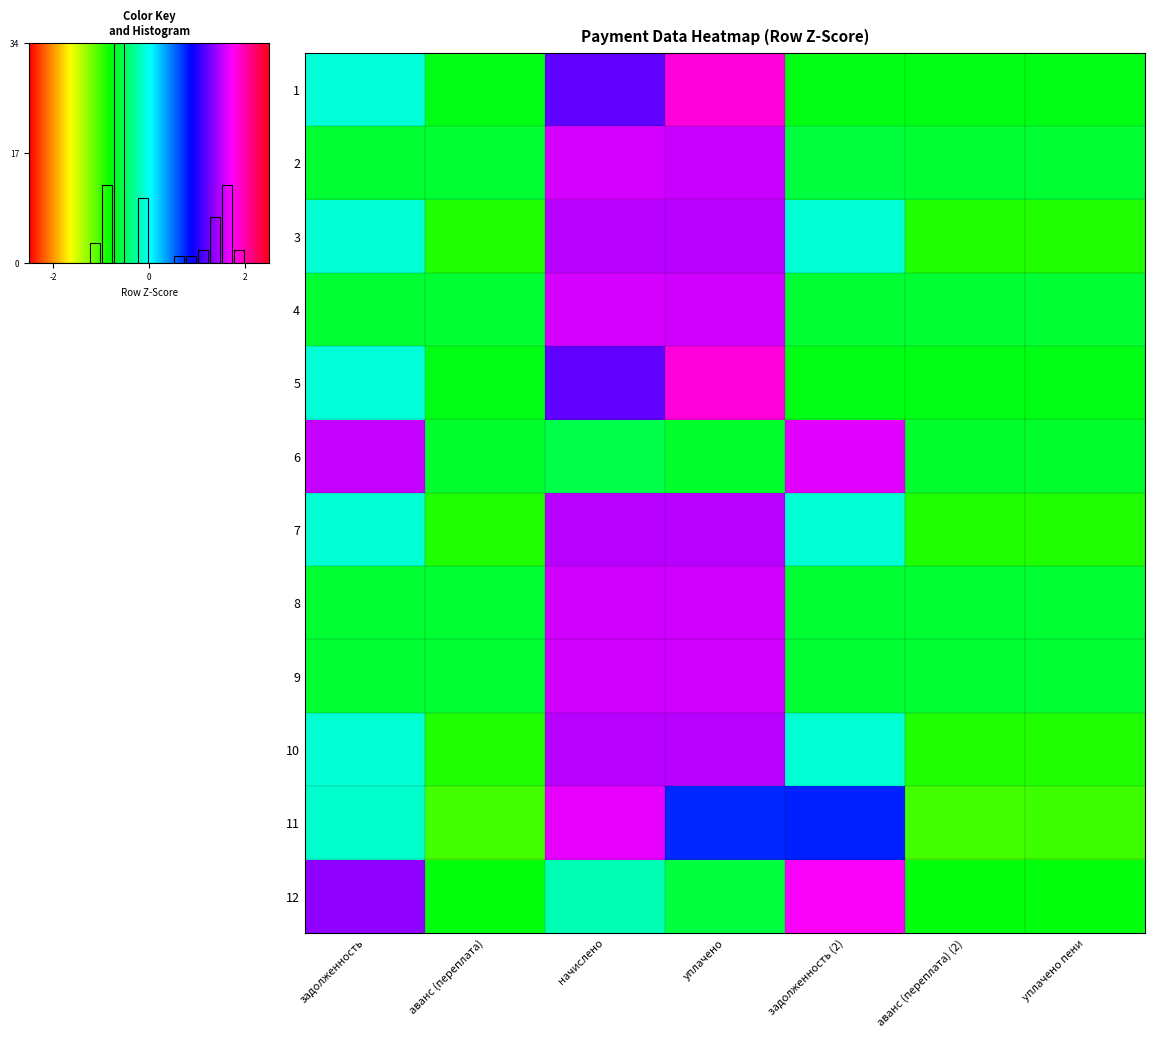

What is the difference between the highest and lowest values at уплачено пени?

0.4